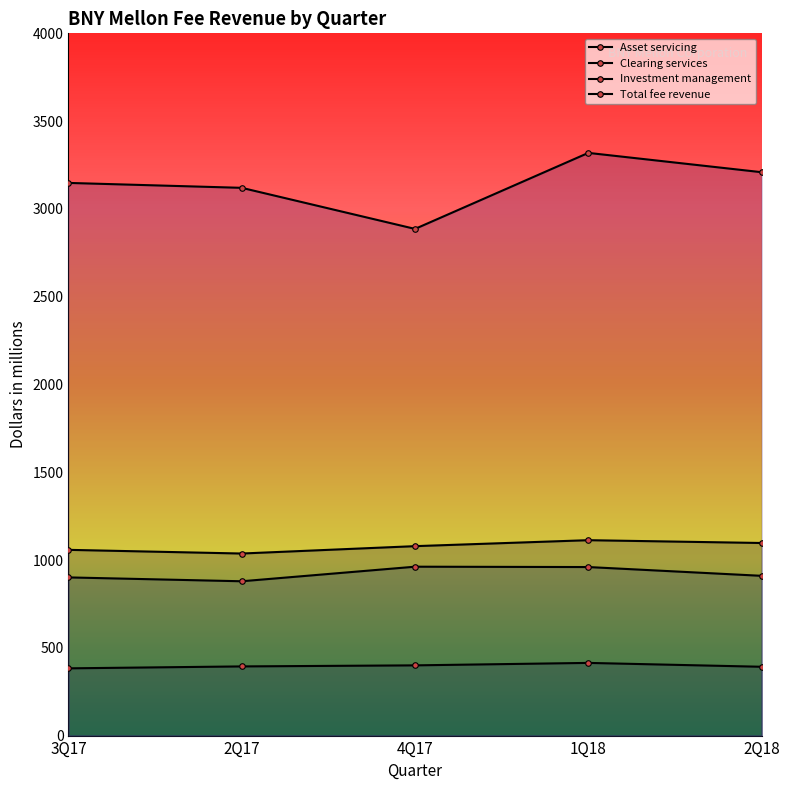

How many lines are shown in the chart?

4